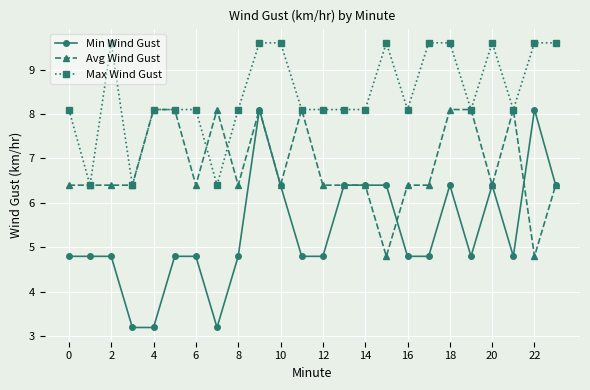

True or false: Max Wind Gust has more than 0 points higher than both neighbors.

True